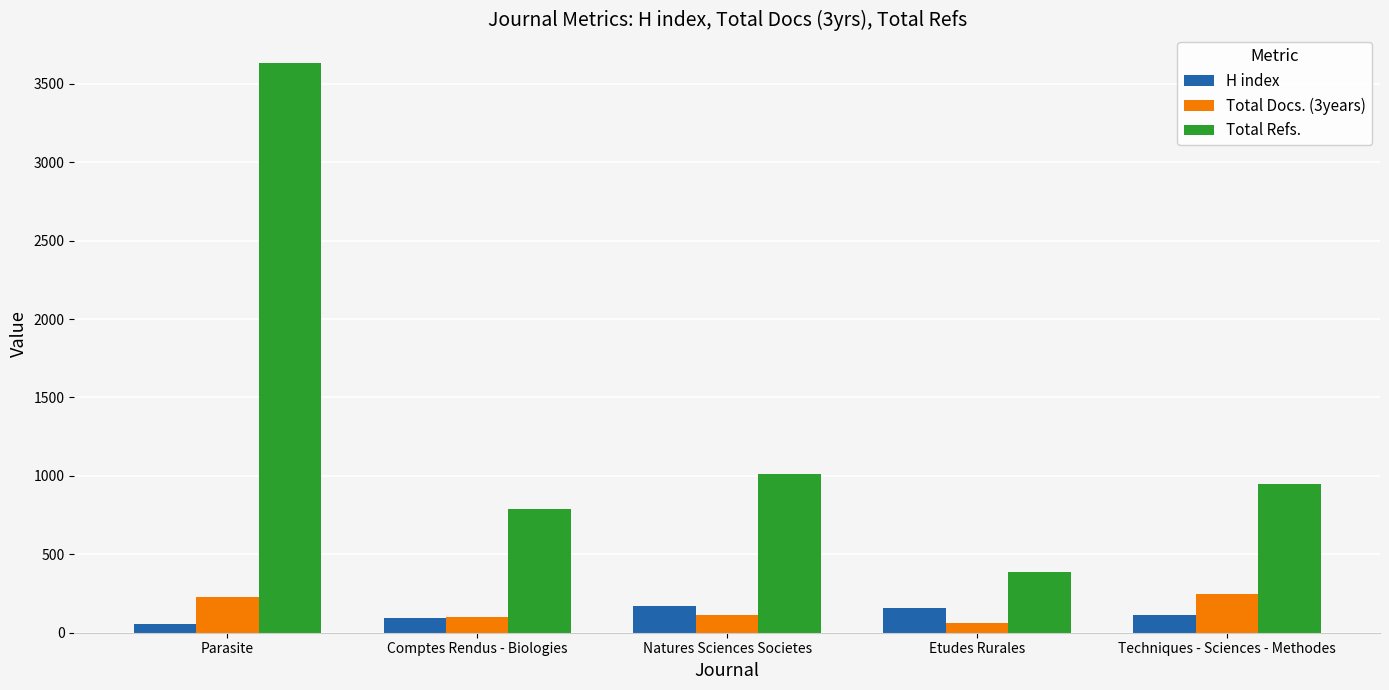

Are the bars grouped side by side (vs. stacked)?

Yes